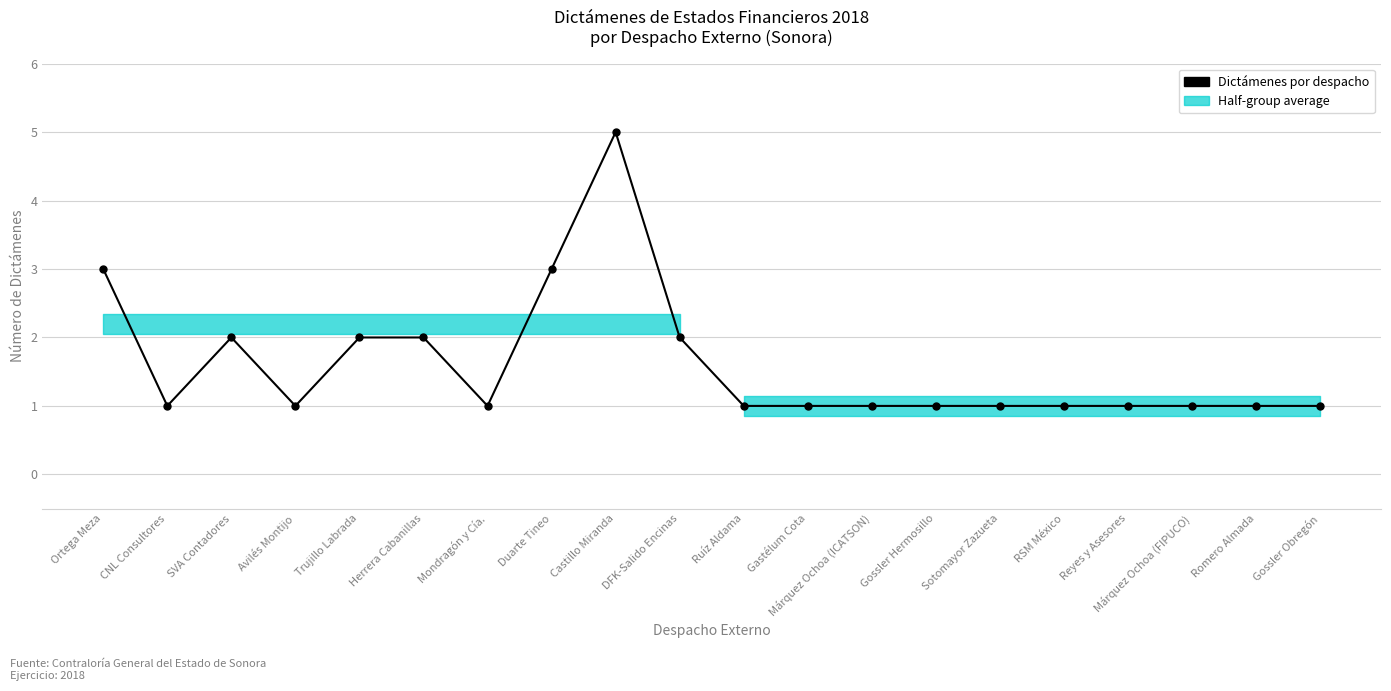

Reading left to right, extract all data points from this chart.

3	1	2	1	2	2	1	3	5	2	1	1	1	1	1	1	1	1	1	1